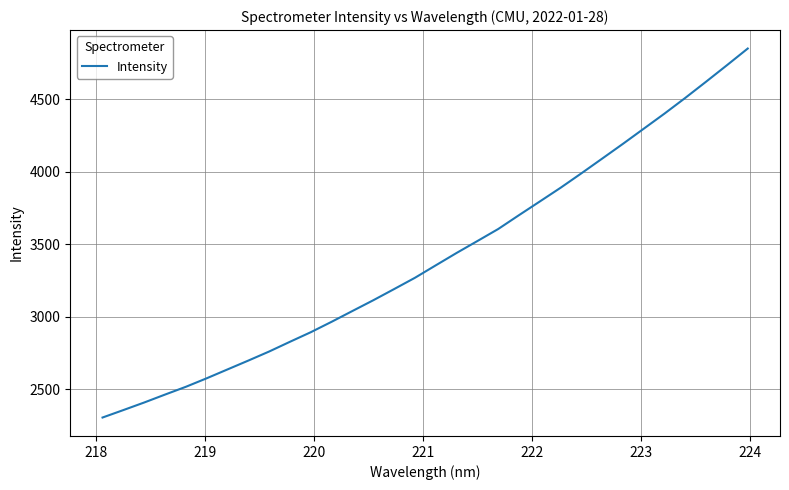

What is the greatest value displayed?

4848.2